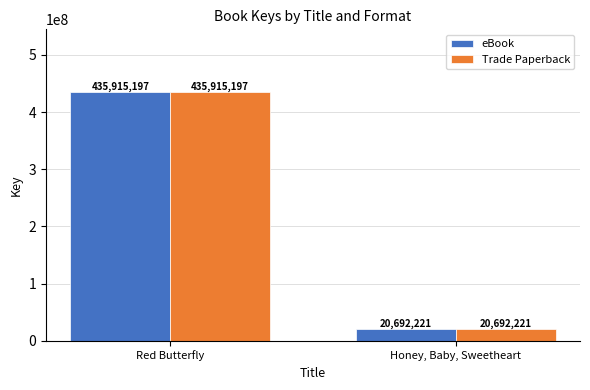

What is the value of the Trade Paperback bar at the 1st from the left?

435915197